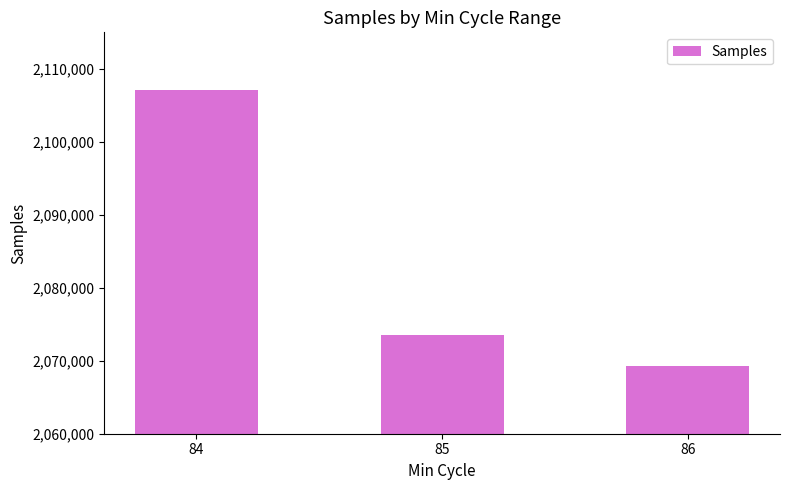

Which label corresponds to the smallest value in the chart?

86